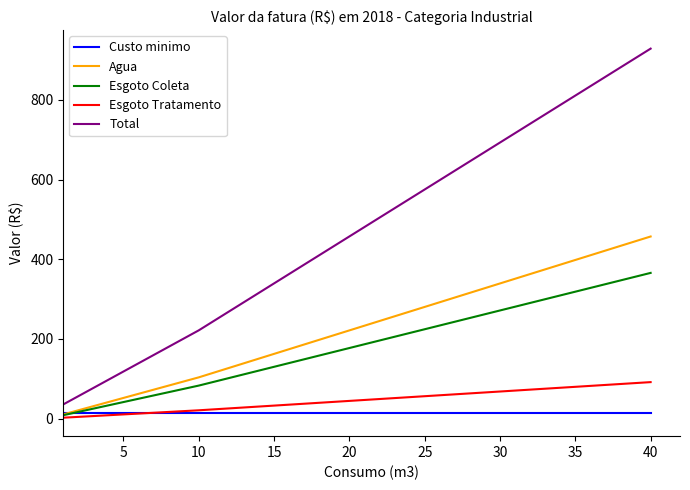

What is the maximum value shown in the chart?

929.0